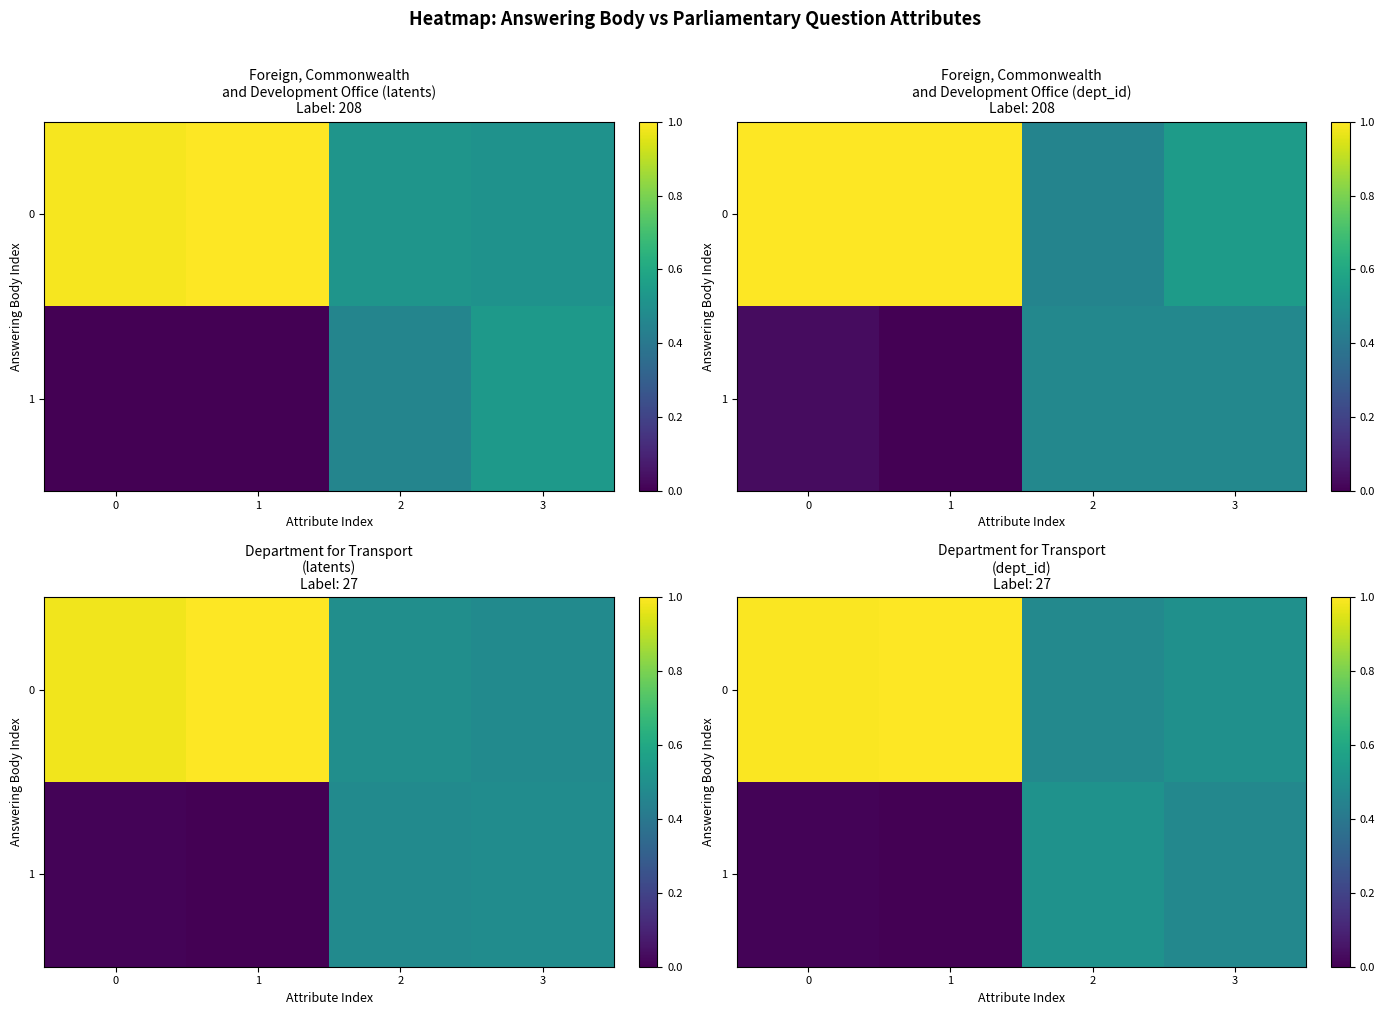

What is the sum of the row_0 values at 1 and 0?

2.0